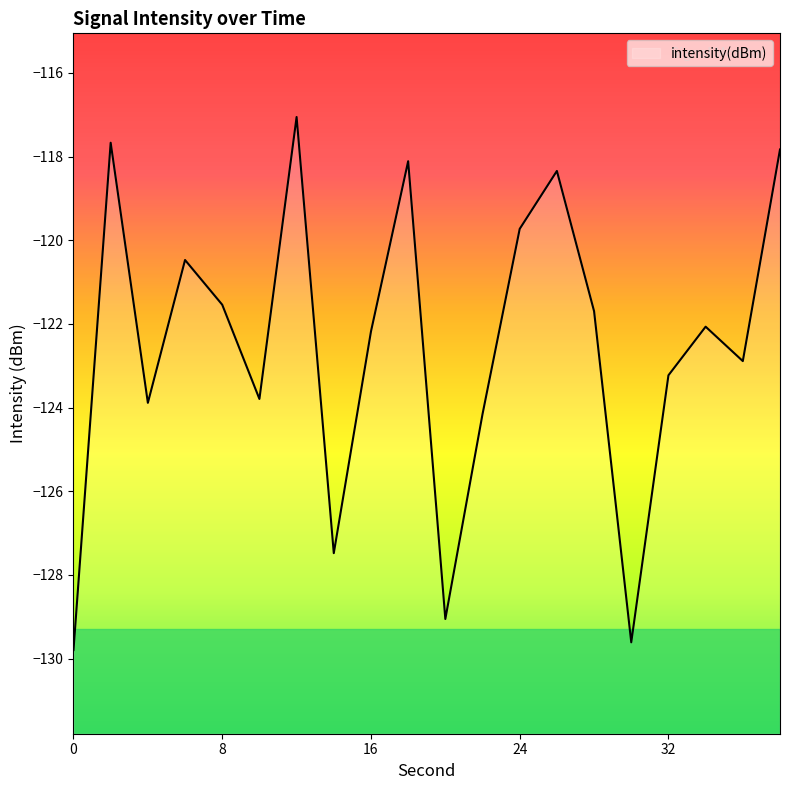

How many values are below -122?

11